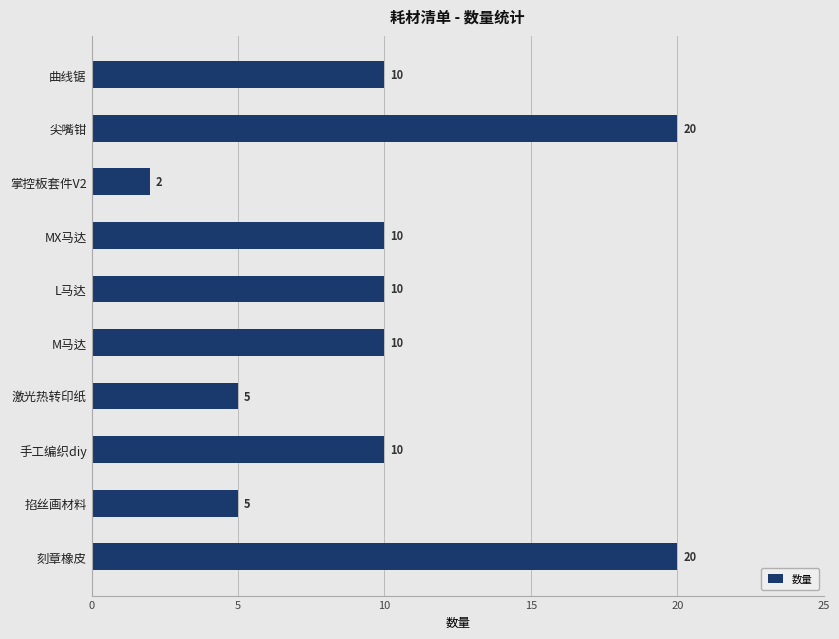

What is the change in value from 激光热转印纸 to 曲线锯?

+5